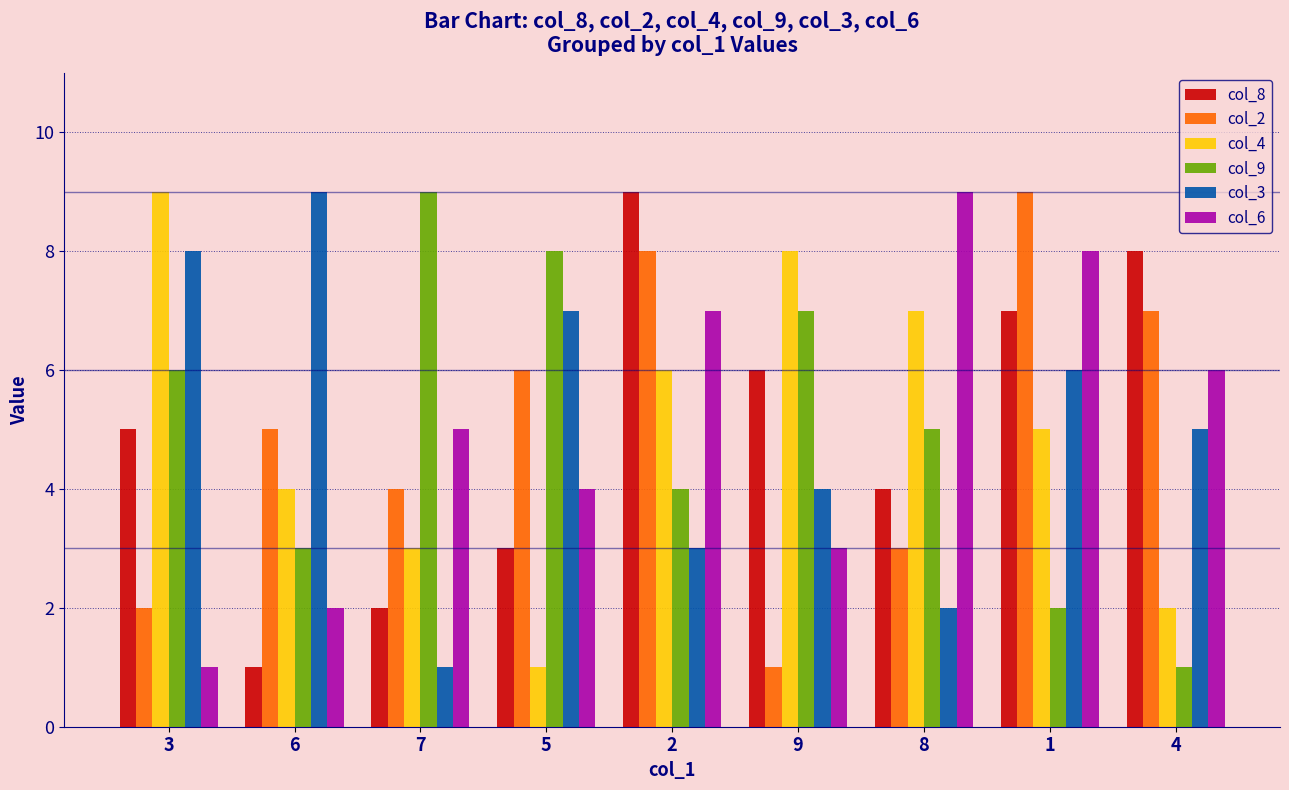

At which label does col_9 reach its peak?

7